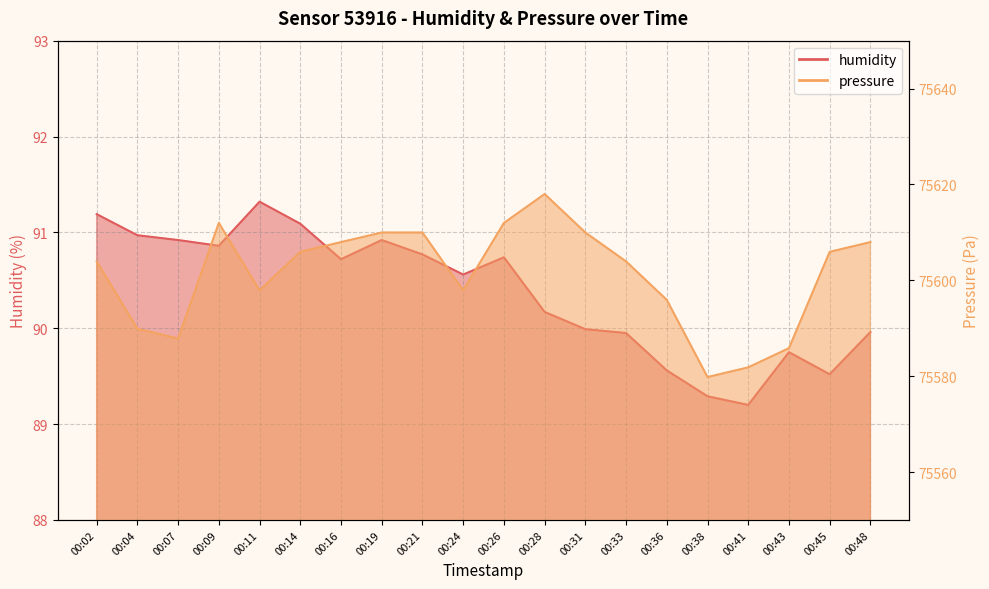

Is it true that pressure equals 42995.0 at 00:19?

False